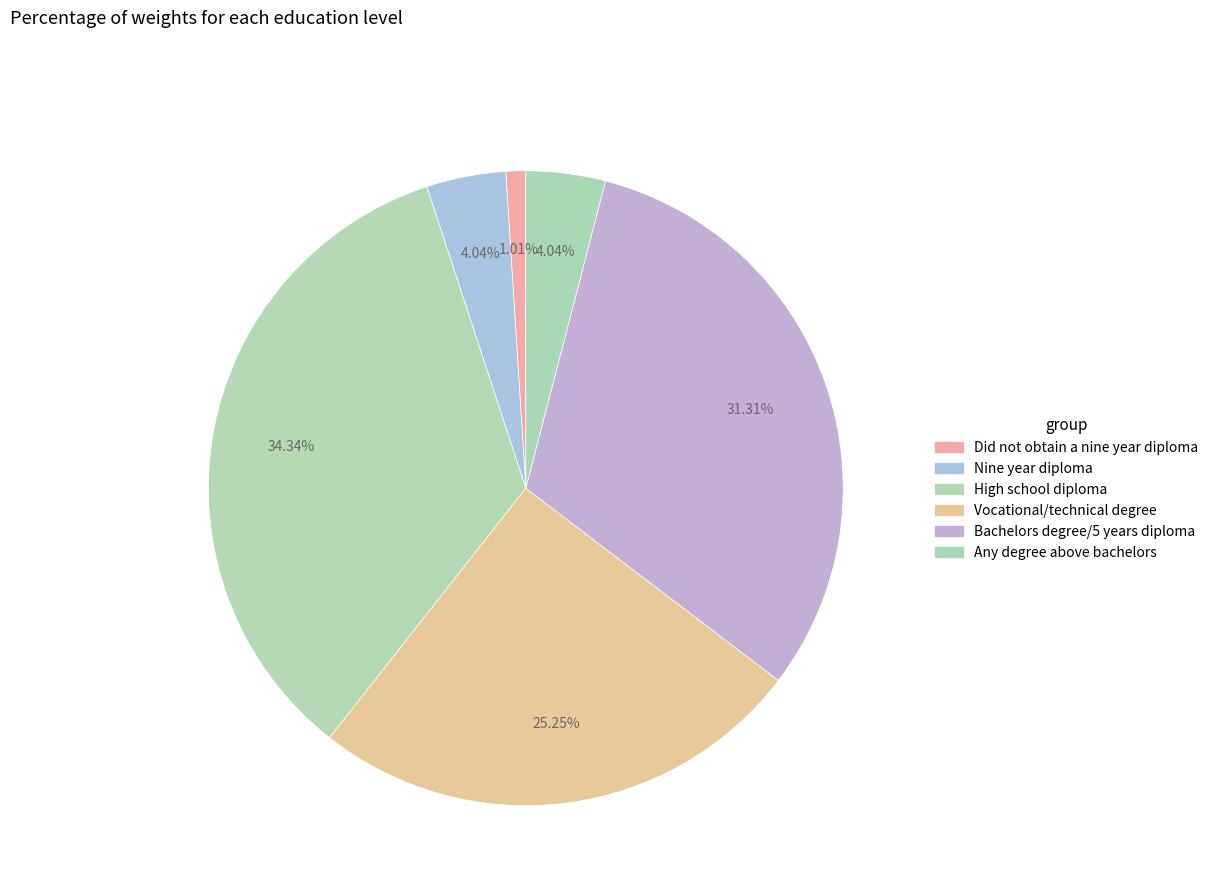

Is there a majority slice in this chart?

No